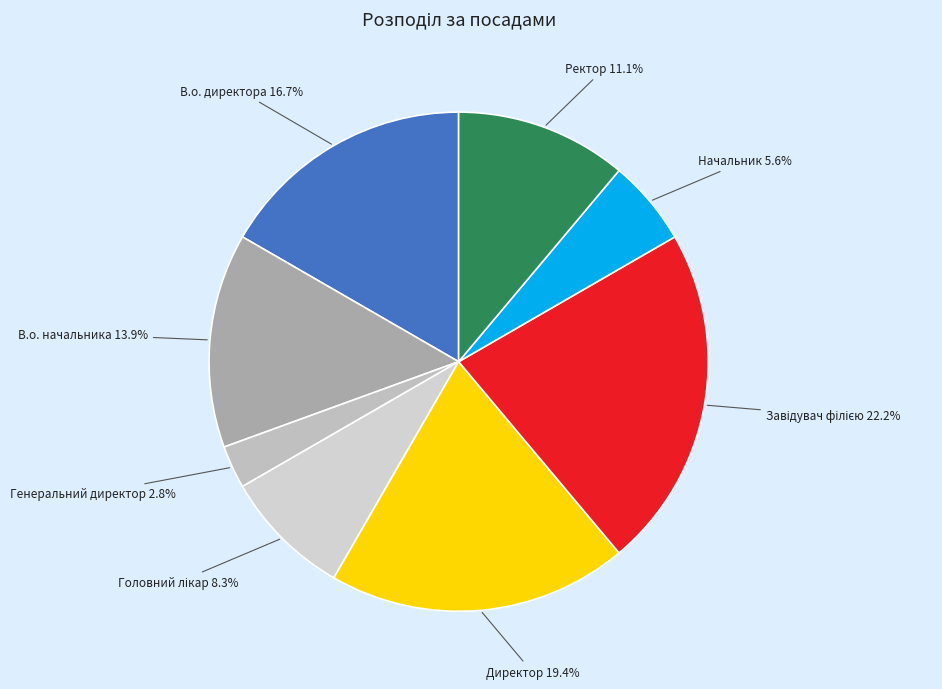

To the nearest percent, what is the combined percentage of Директор and В.о. начальника?

33%